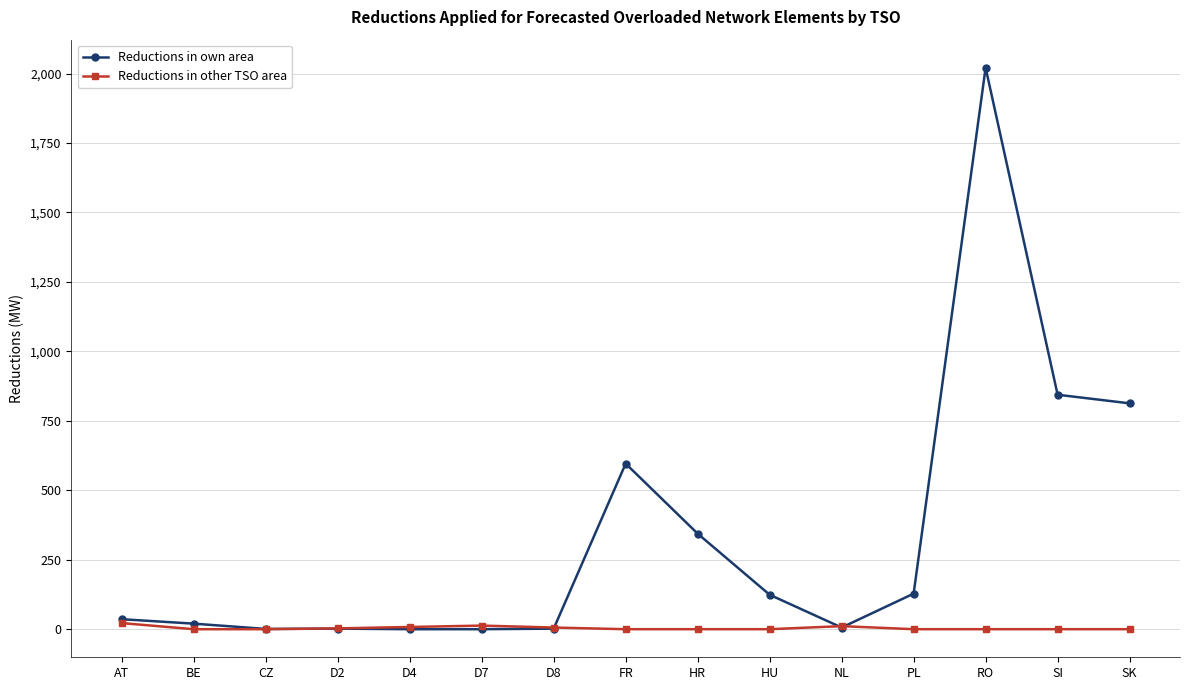

Is this an area chart (filled region under the line)?

No